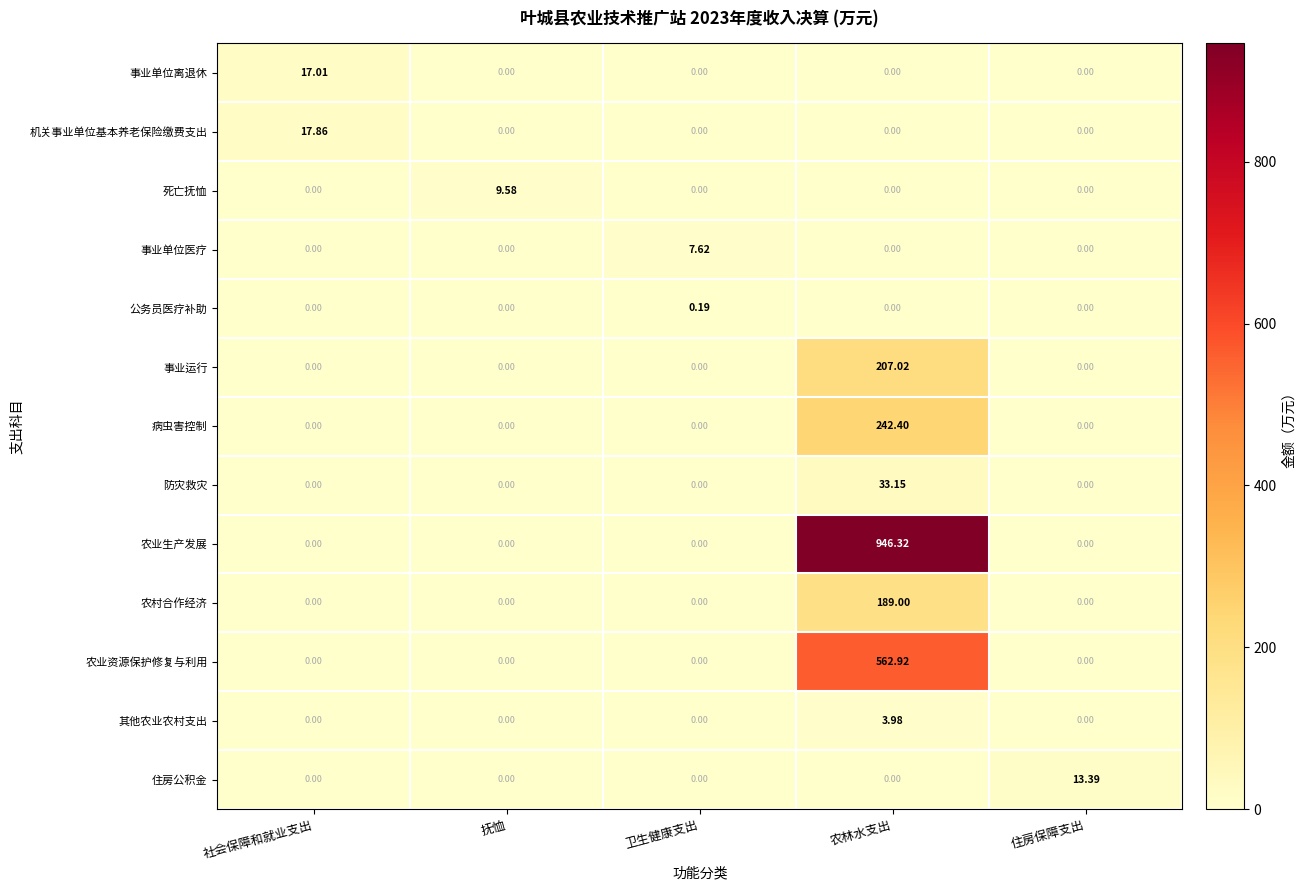

Which series has the largest total across all categories?

农业生产发展